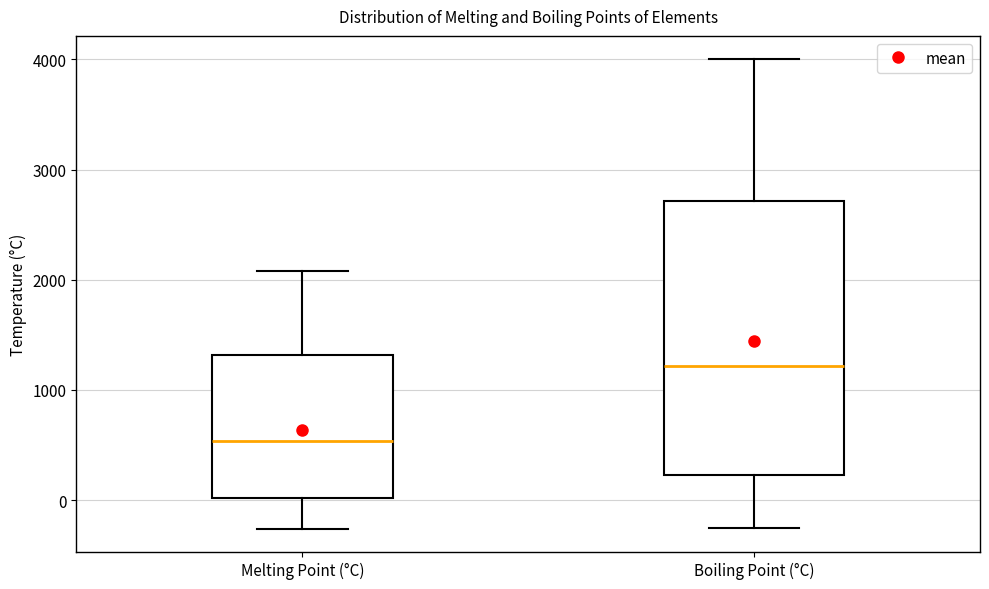

Which box has the lowest median line?

Melting Point (°C)